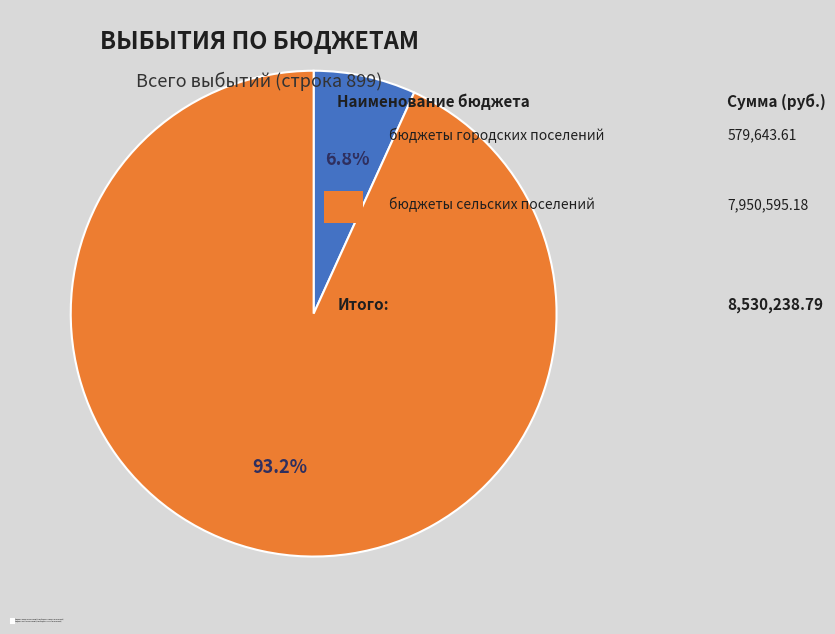

What portion of the pie excludes бюджеты сельских поселений?

6.8%